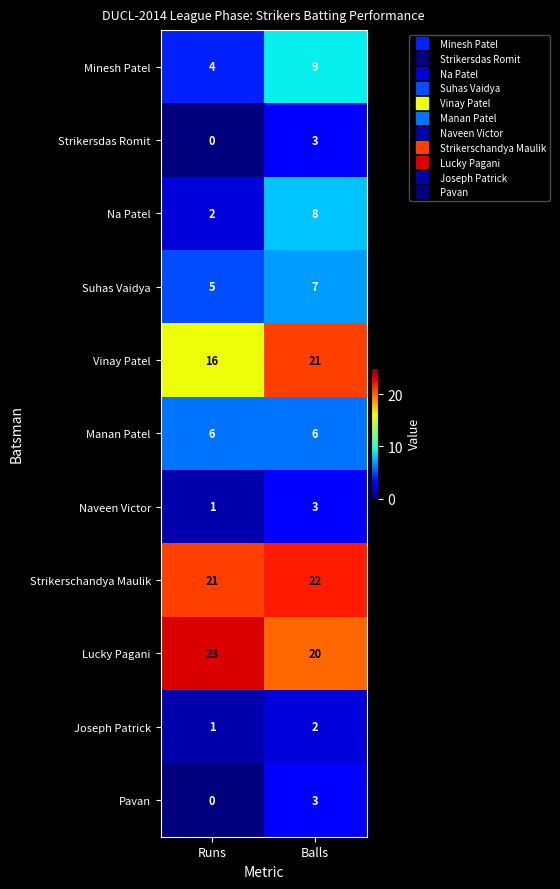

Between Runs and Balls, which series saw the biggest shift?

Na Patel